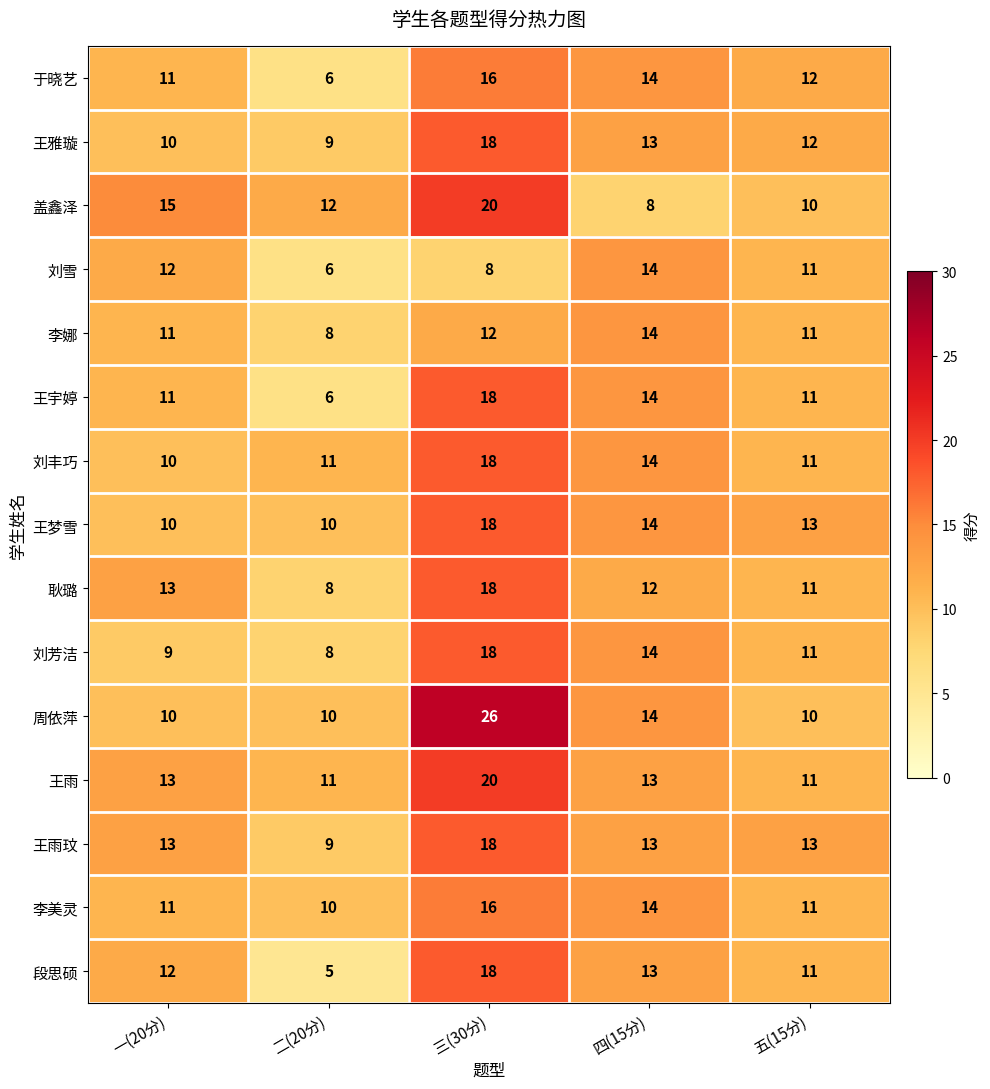

What is the total value across all series at 五(15分)?

169